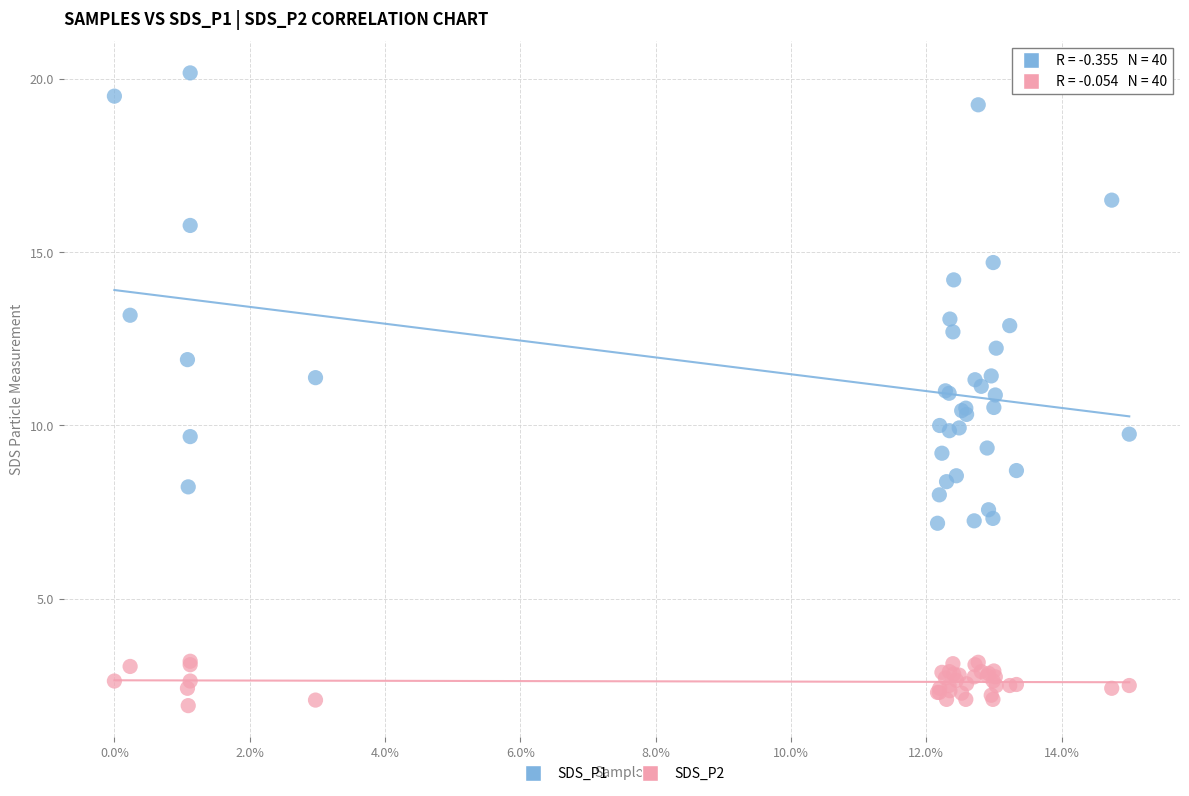

Which series contains the highest Y value?

SDS_P1